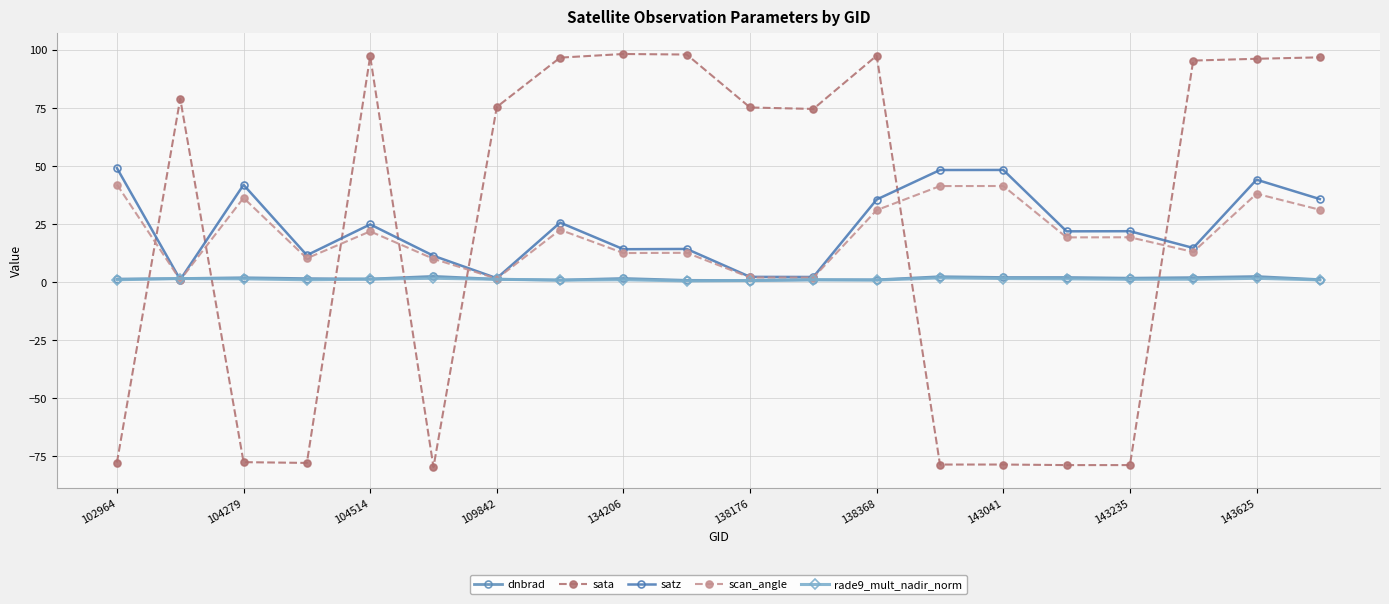

What is the difference between the second highest and second lowest values in the sata series?

176.6